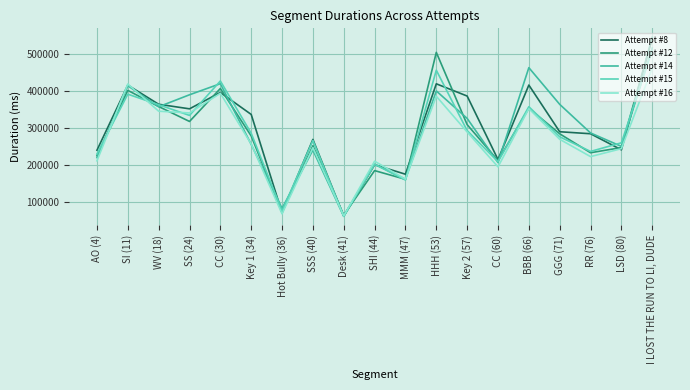

The value of Attempt #12 at MMM (47) is 161901. True or false?

True